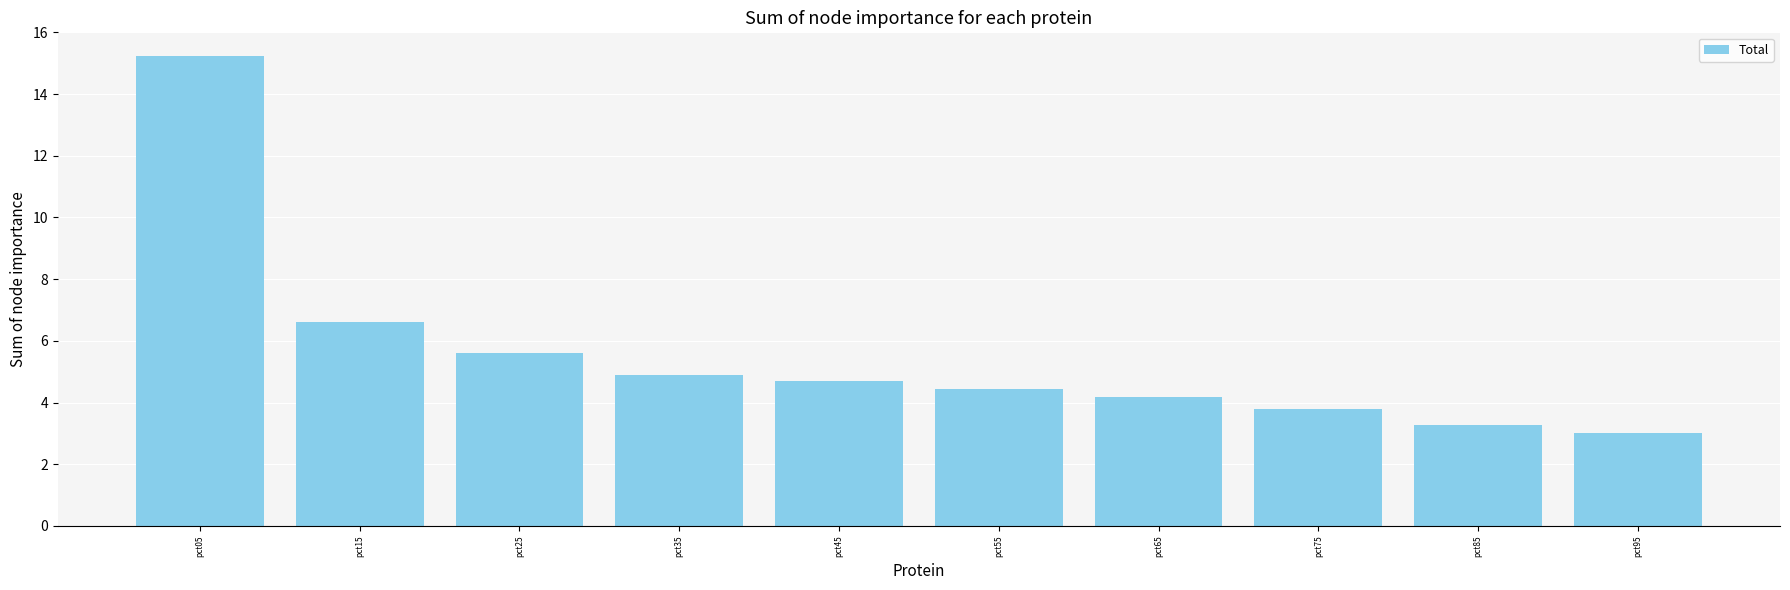

What is the value of the 1st bar from the left?

15.2